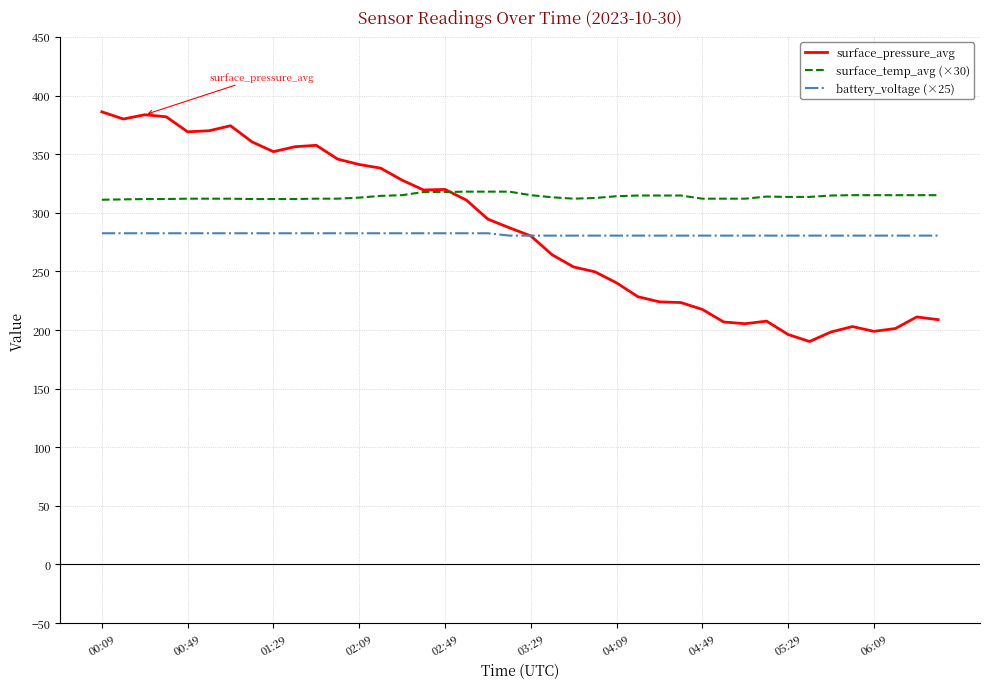

What is the minimum value shown in the chart?

190.2